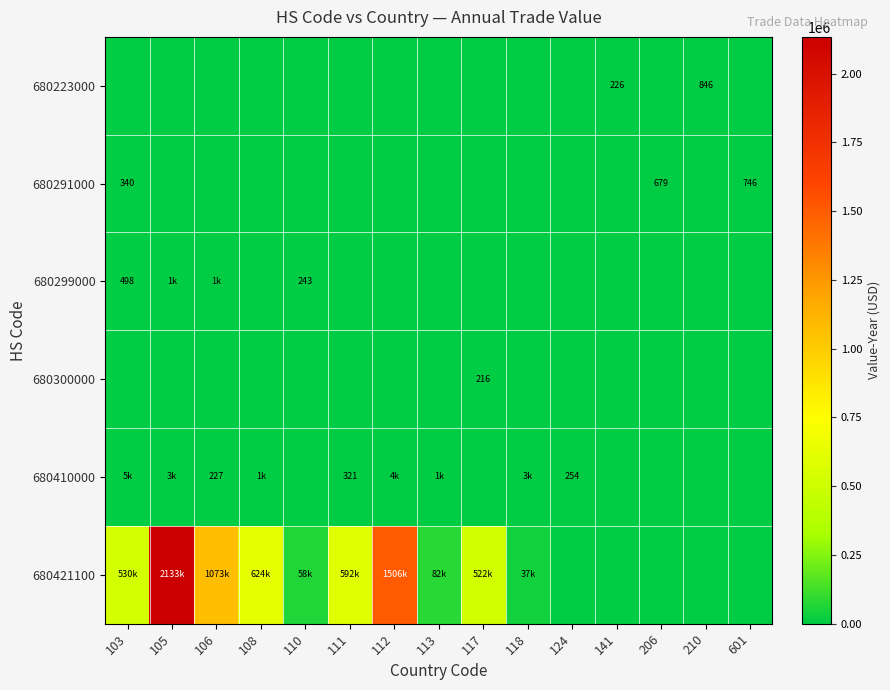

At which category does the chart reach its peak across all series?

105